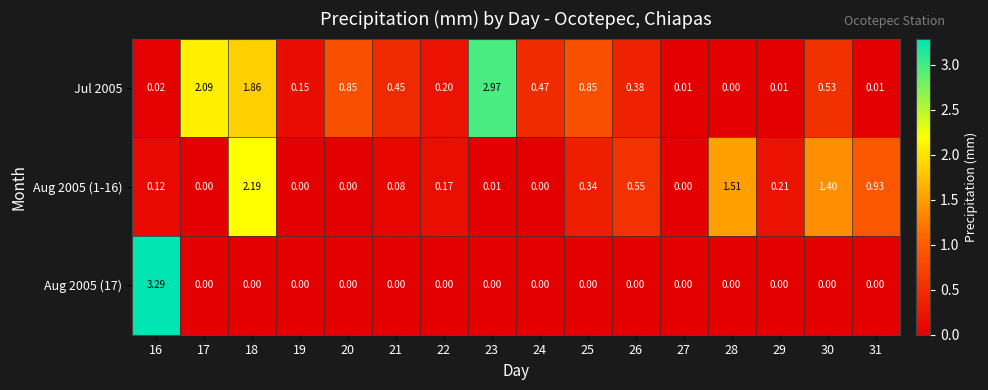

Is the value of Aug 2005 (1-16) at 27 greater than the value of Jul 2005 at 29?

No